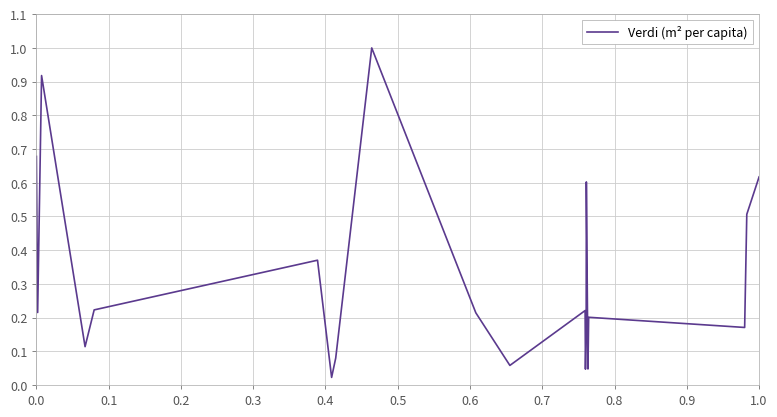

What is the difference between the maximum and minimum values?

1.0